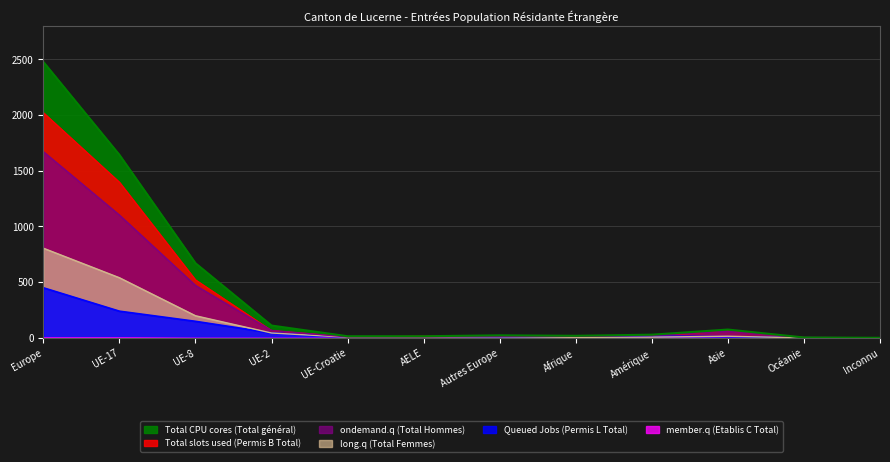

What is the difference between the highest and lowest values at Autres Europe?

13